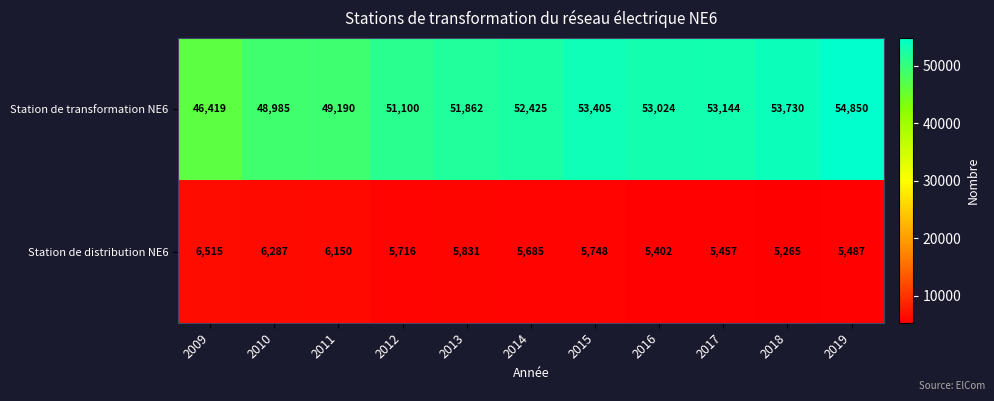

At which category is the sum across all series the highest?

2019